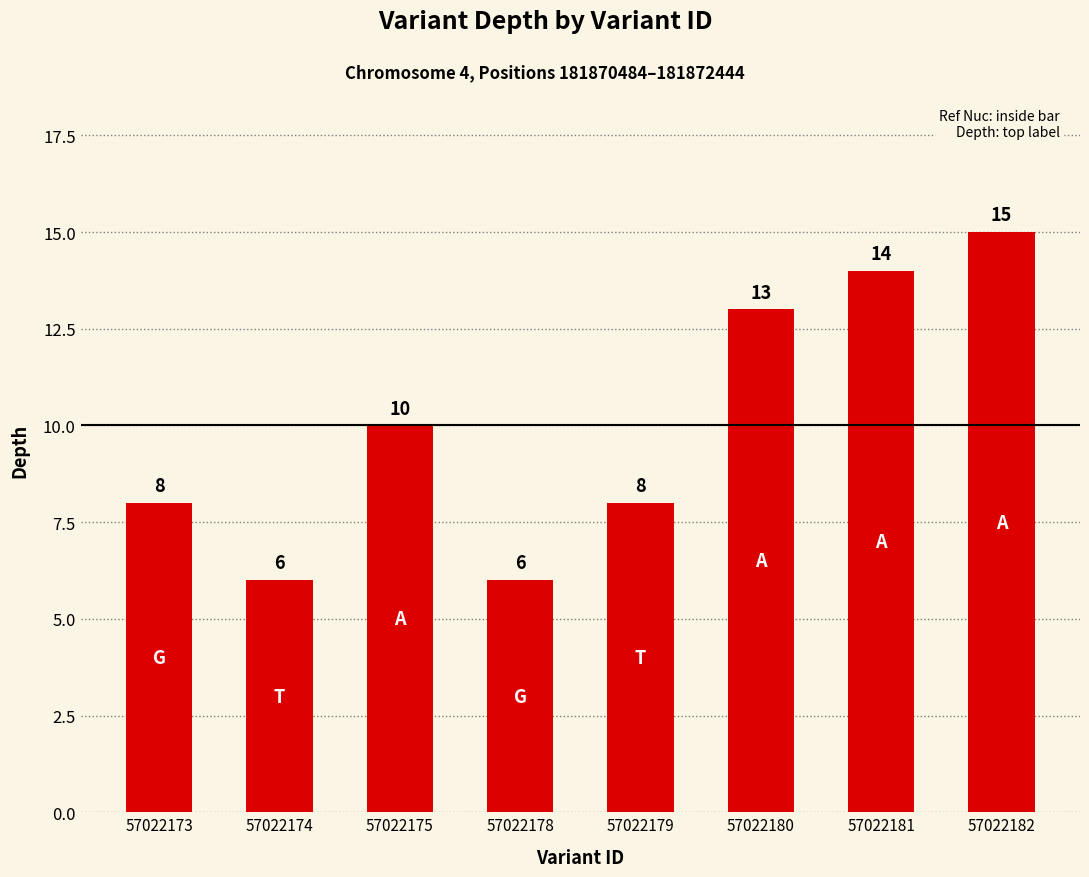

How many values are between 8 and 14?

5